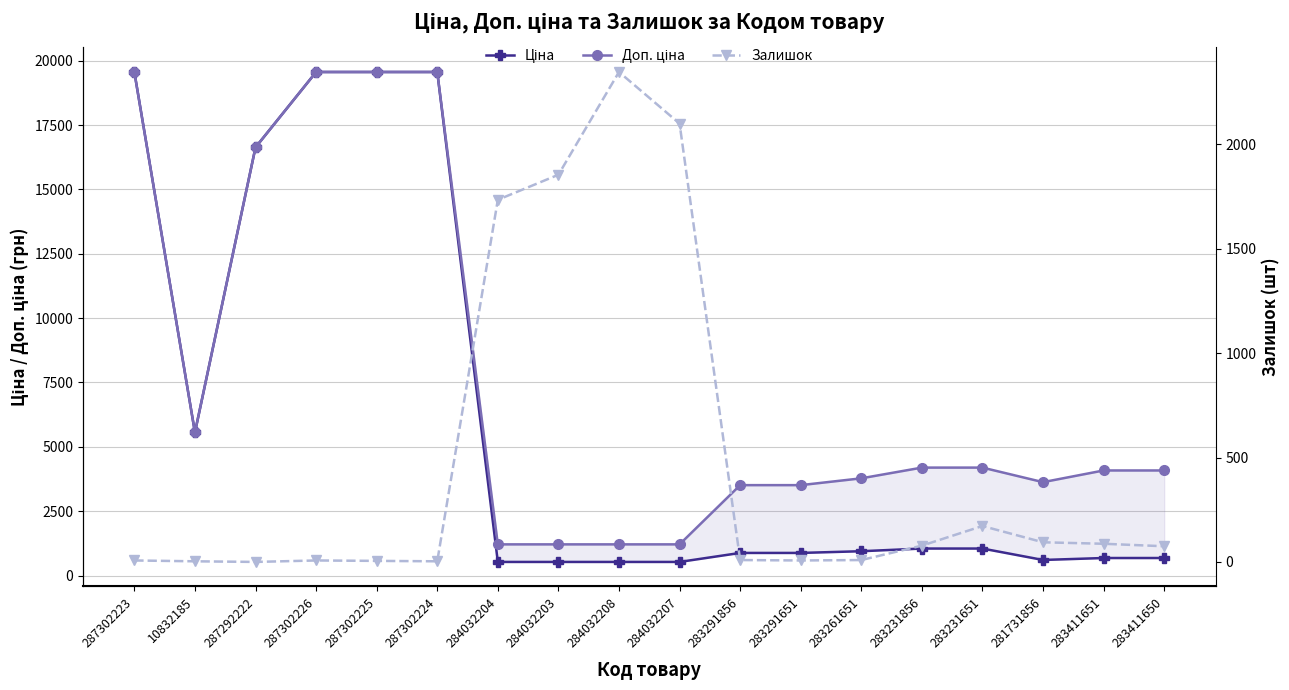

Reading left to right, transcribe all the data shown in this chart.

Ціна: 287302223=19564.9	10832185=5560.3	287292222=16636.8	287302226=19564.9	287302225=19564.9	287302224=19564.9	284032204=528.2	284032203=528.2	284032208=528.2	284032207=528.2	283291856=878.0	283291651=878.0	283261651=944.2	283231856=1048.4	283231651=1048.4	281731856=604.6	283411651=680.4	283411650=680.4
Доп. ціна: 287302223=19564.9	10832185=5560.3	287292222=16636.8	287302226=19564.9	287302225=19564.9	287302224=19564.9	284032204=1210.7	284032203=1210.7	284032208=1210.7	284032207=1210.7	283291856=3511.9	283291651=3511.9	283261651=3777.0	283231856=4193.5	283231651=4193.5	281731856=3627.9	283411651=4082.3	283411650=4082.3
Залишок: 287302223=7.0	10832185=3.0	287292222=0.0	287302226=7.0	287302225=5.0	287302224=3.0	284032204=1734.0	284032203=1854.0	284032208=2346.0	284032207=2099.0	283291856=9.0	283291651=7.0	283261651=9.0	283231856=78.0	283231651=172.0	281731856=94.0	283411651=87.0	283411650=75.0